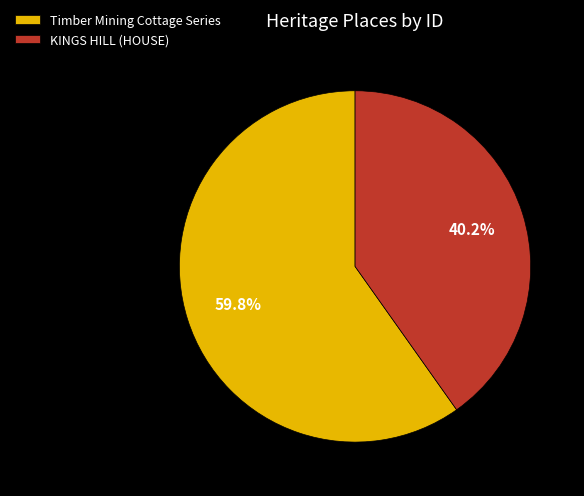

Which category has the biggest portion of the pie?

Timber Mining Cottage Series